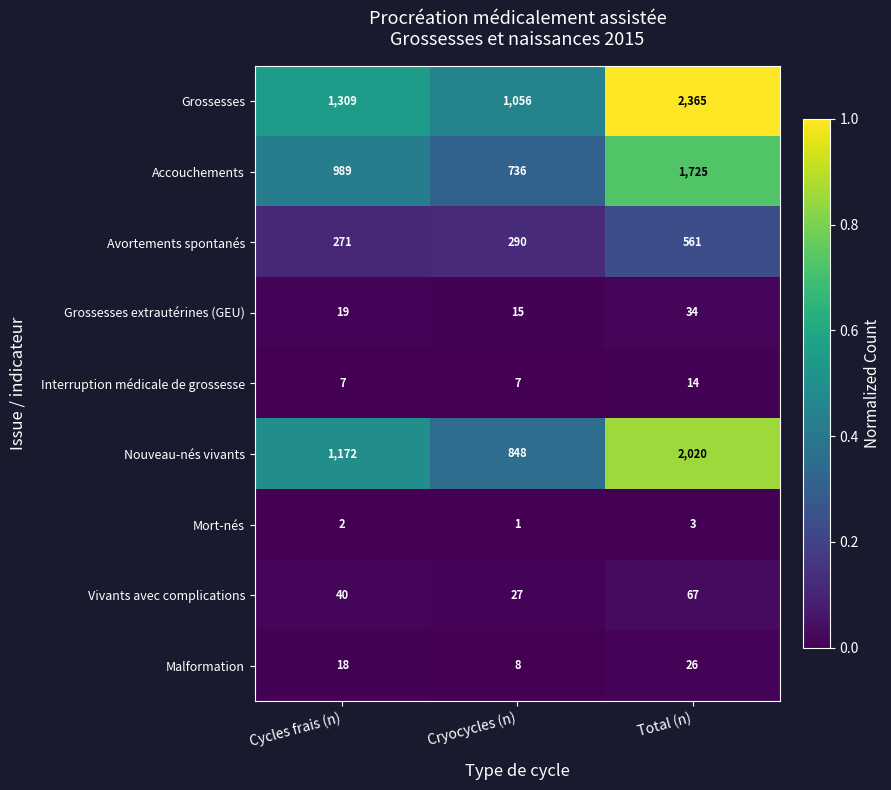

The value of Interruption médicale de grossesse at Total (n) is 19. True or false?

False